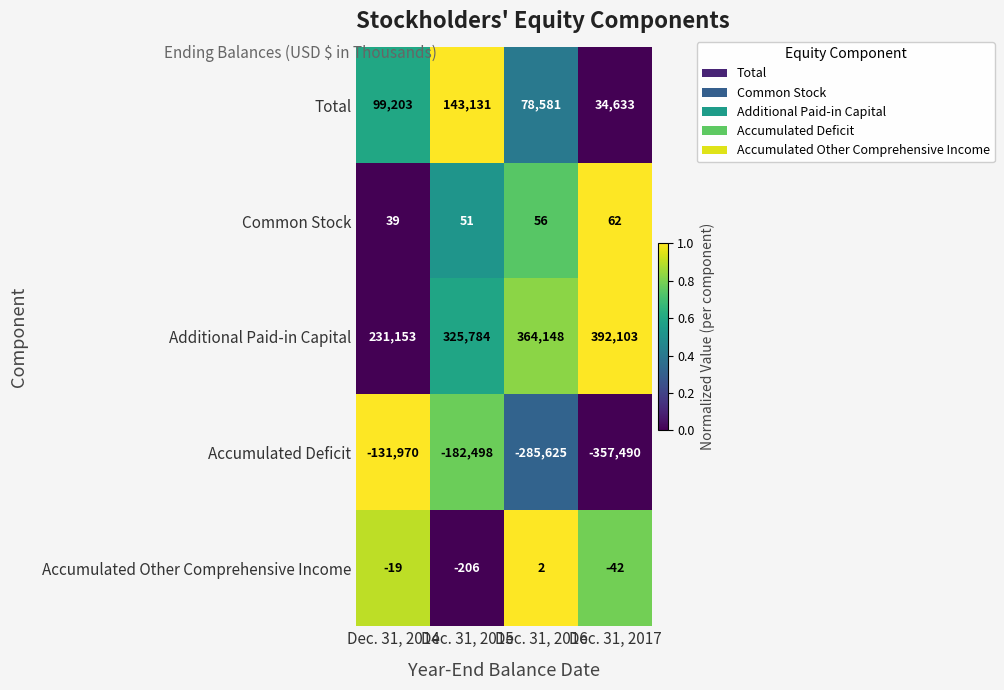

Which series has the largest total across all categories?

Additional Paid-in Capital